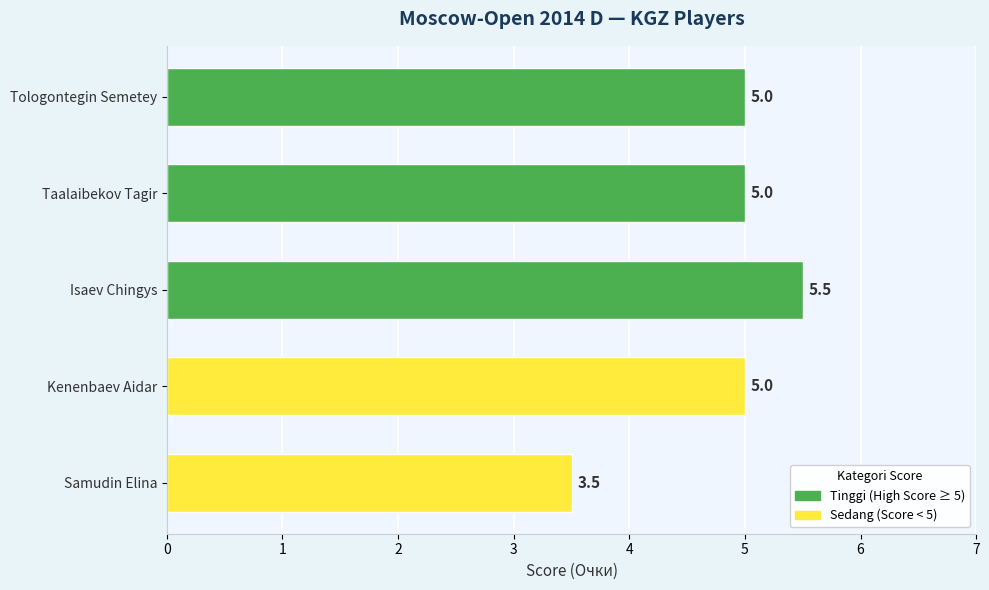

What is the greatest value displayed?

5.5